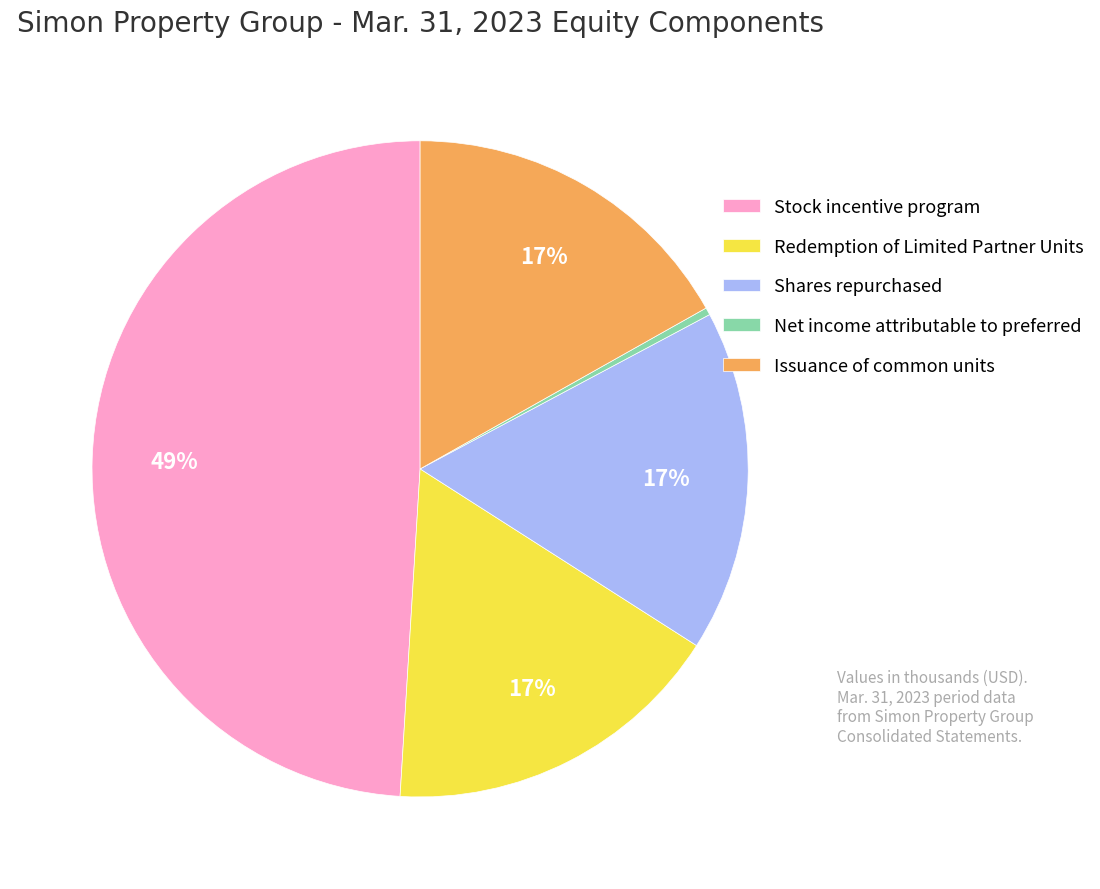

Is there a majority slice in this chart?

No